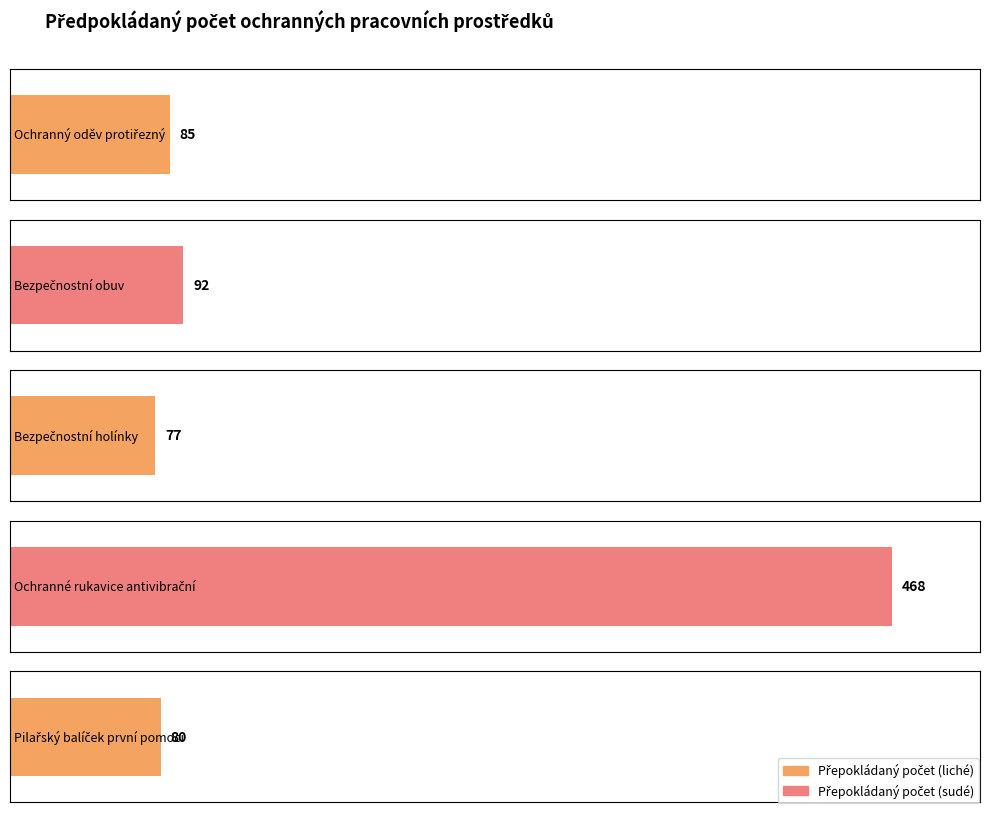

What position from the right is Ochranné rukavice antivibrační?

2